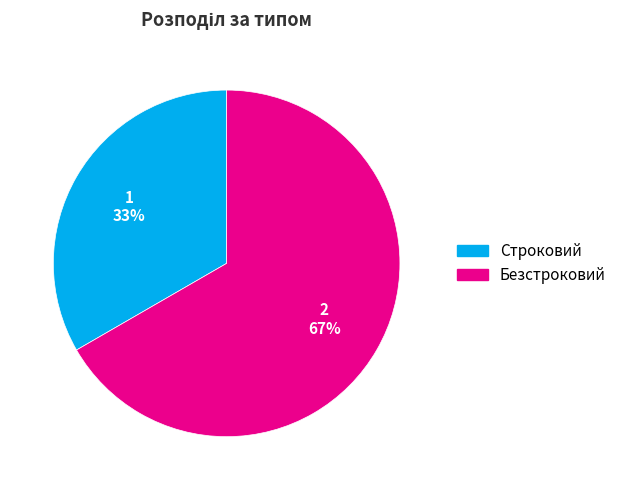

Is it true that Безстроковий is 67% of the pie?

True